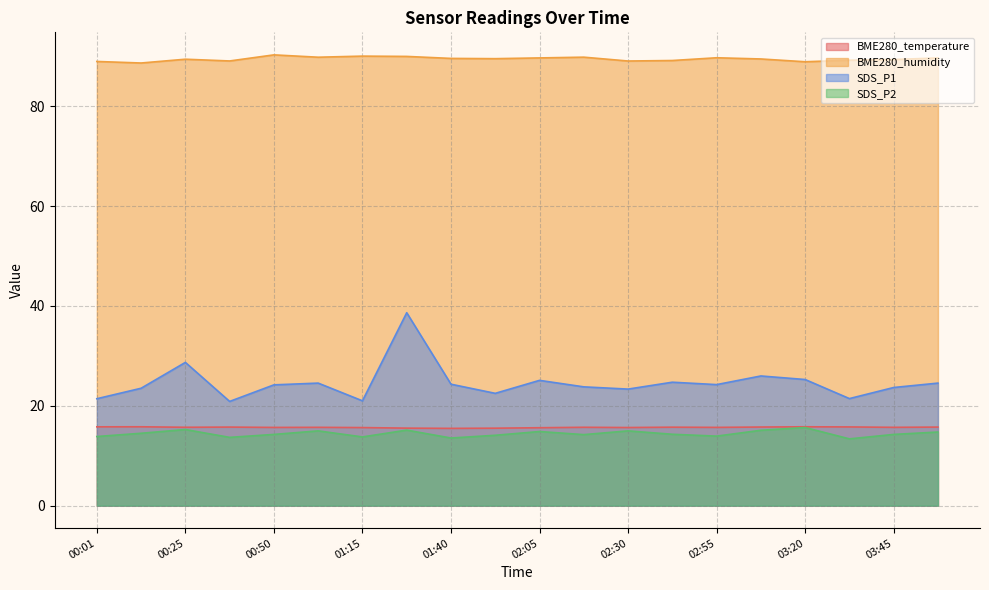

What is the sum of all BME280_humidity values?

1789.8